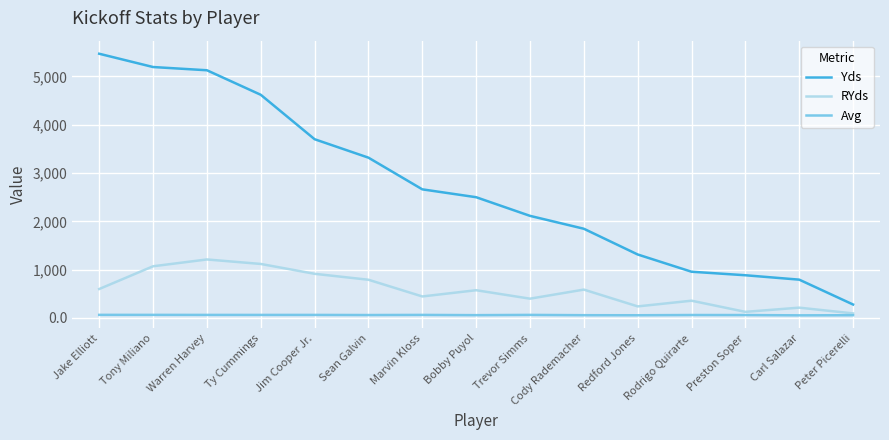

True or false: Avg has a value of 58.9 at Preston Soper.

True